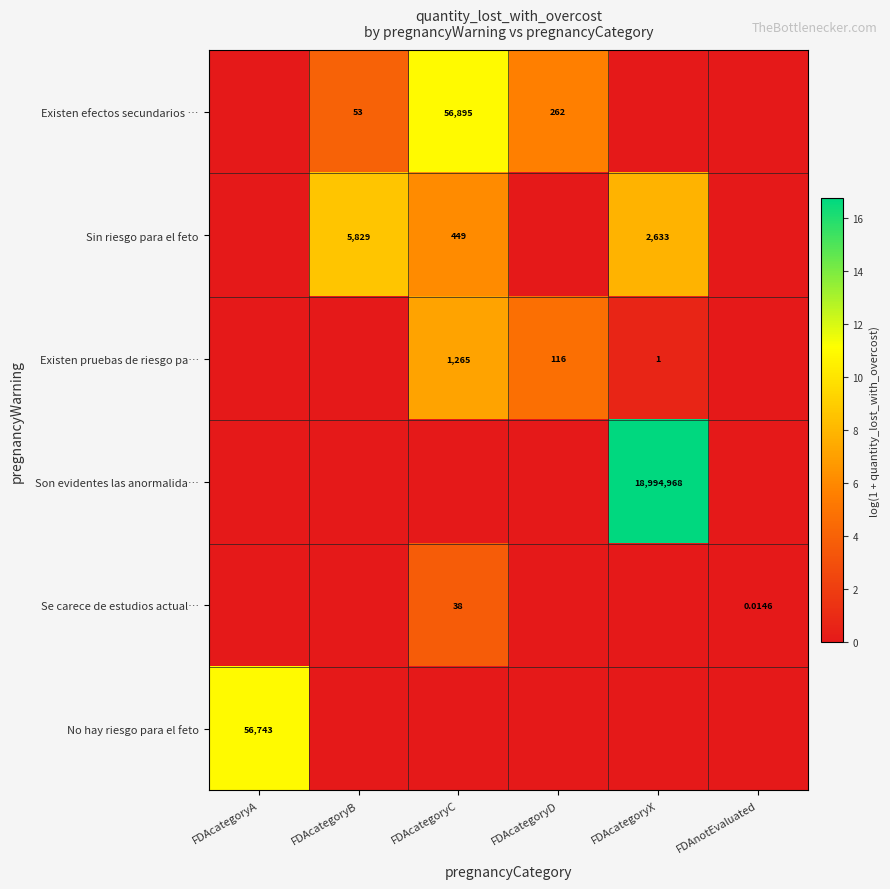

Which series has the widest spread of values?

Son evidentes las anormalida…